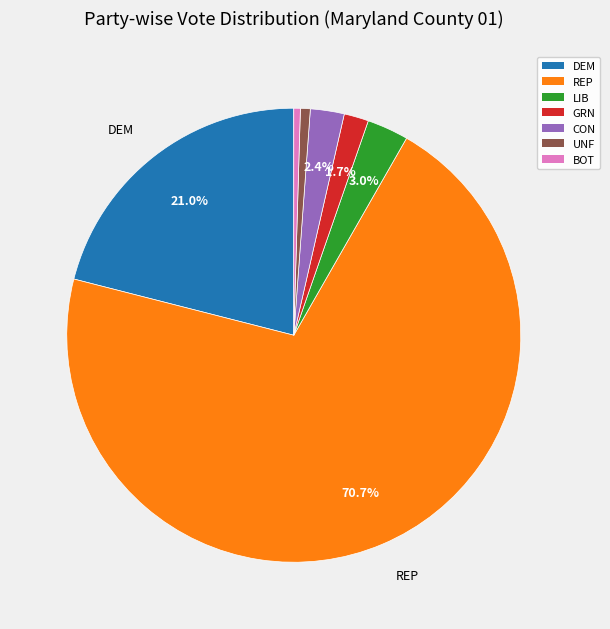

What percentage is NOT represented by CON?

97.6%